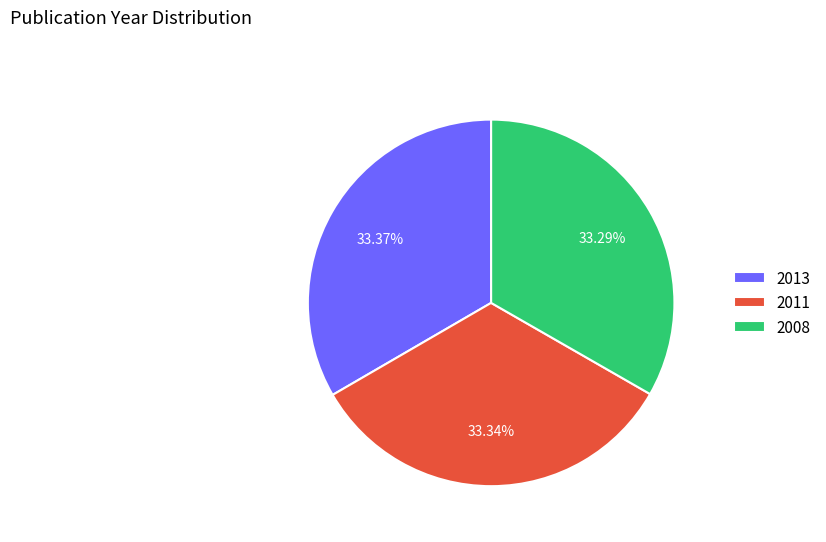

Count the number of slices in the pie.

3